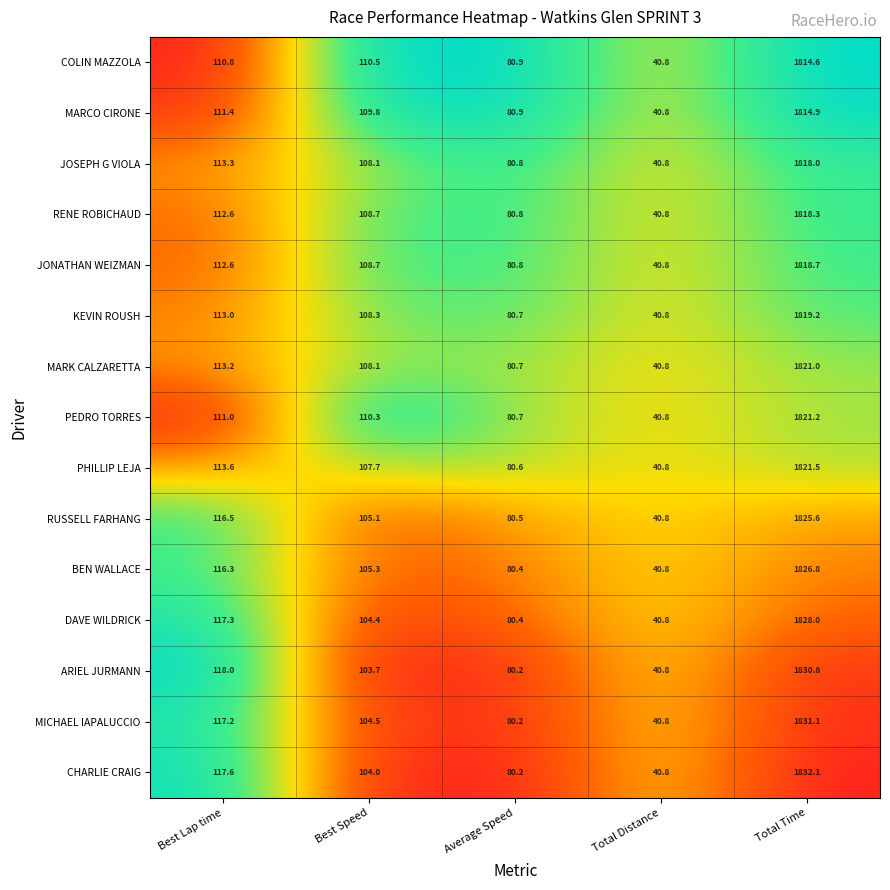

The MARK CALZARETTA series shows 173.0 at Best Speed. True or false?

False